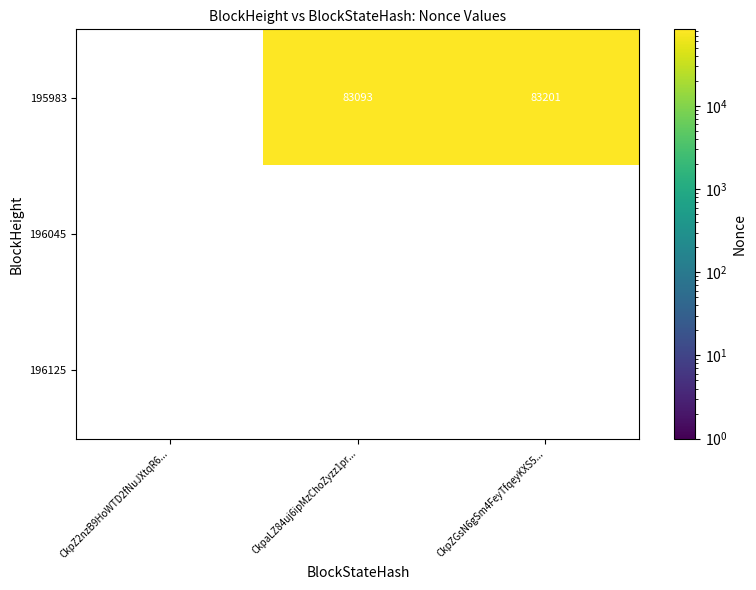

The value of 195983 at CkpZGsN6gSm4FeyTfqeyKXS5... is 83201.0. True or false?

True